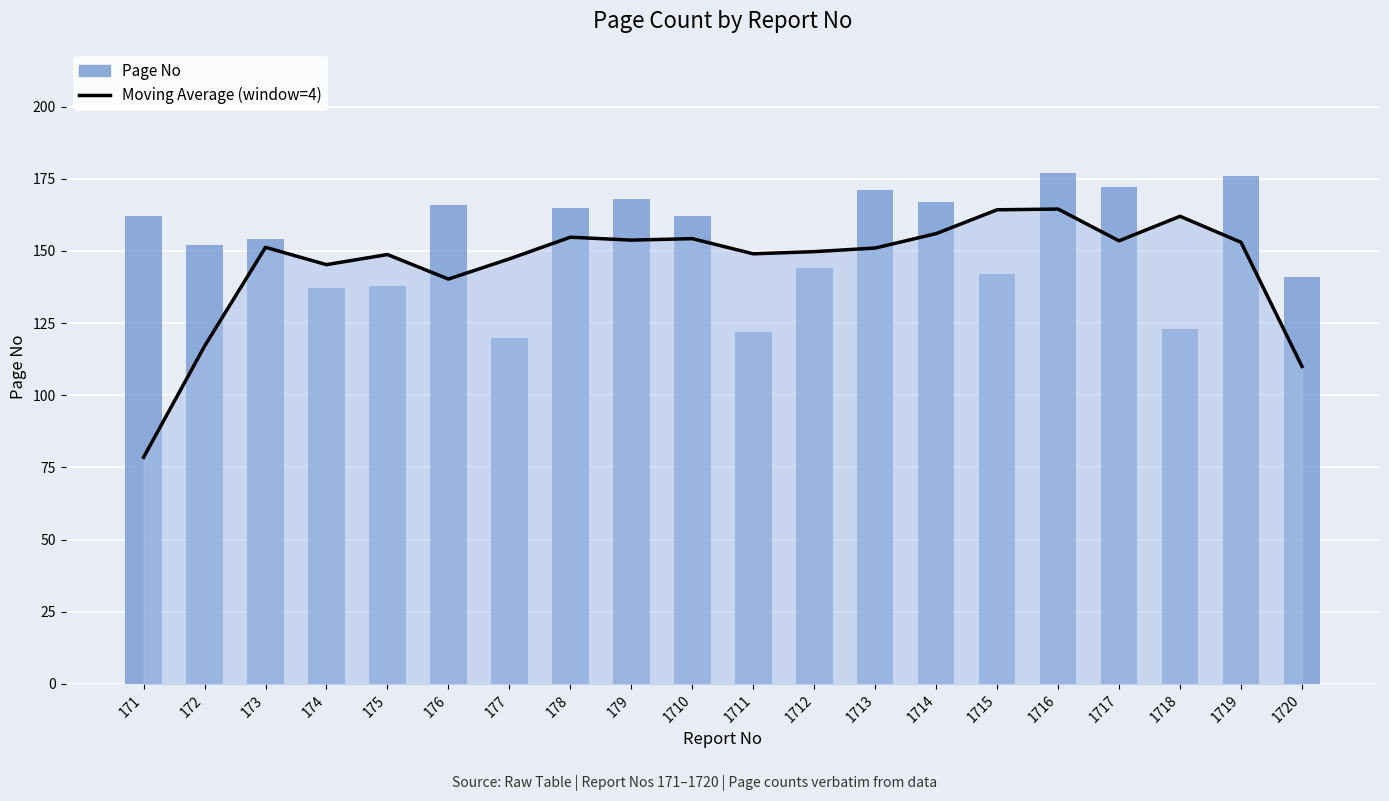

What is the difference between the Moving Average (window=4) values at 1718 and 175?

13.2